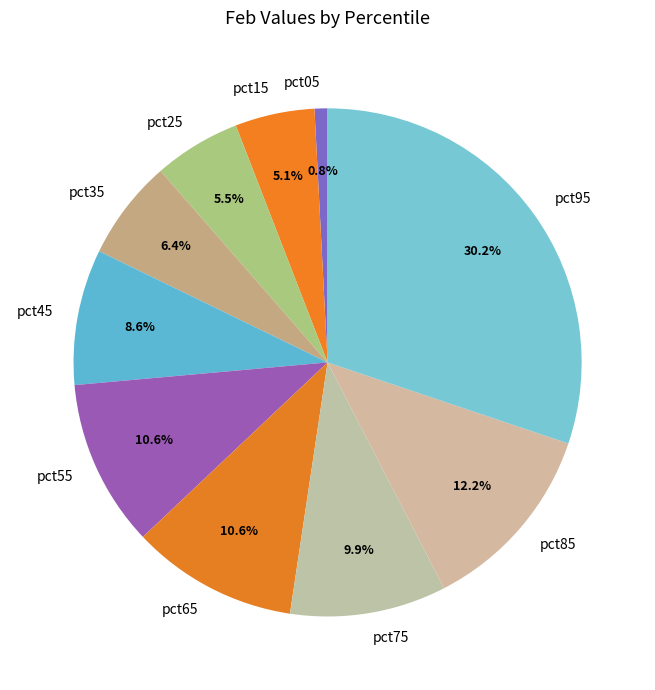

What percentage do pct95 and pct45 together represent?

38.8%